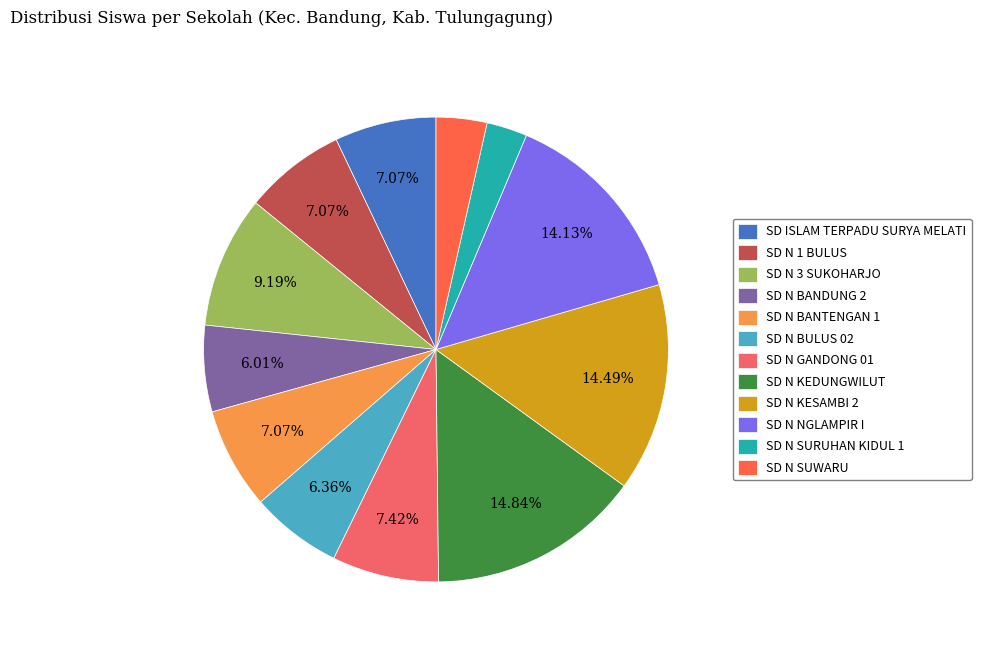

Count the number of slices in the pie.

12